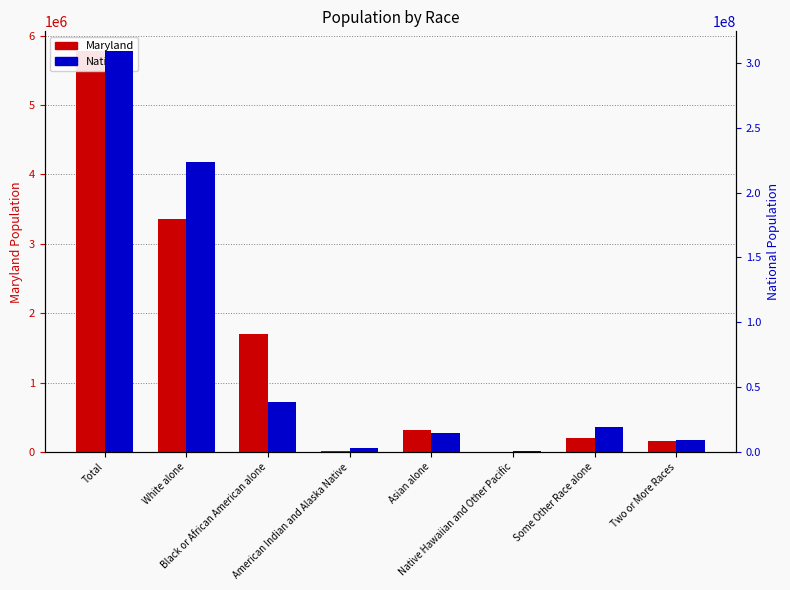

Where is Maryland nearest to the value 2888354?

White alone